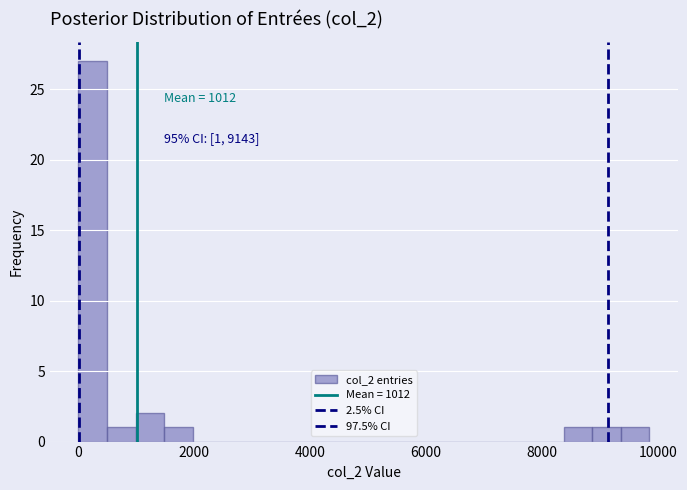

Read against the x-axis, roughly where is the centre of the tallest bar?

200